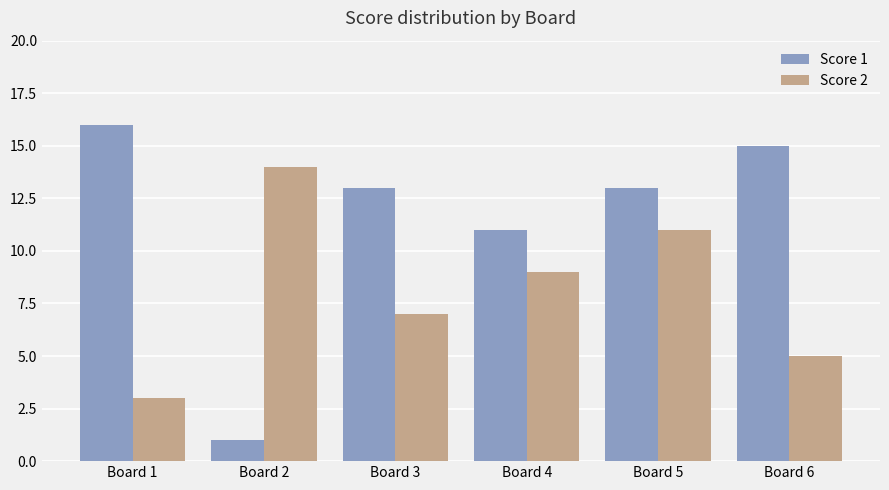

True or false: Score 2 has a value of 14 at Board 4.

False